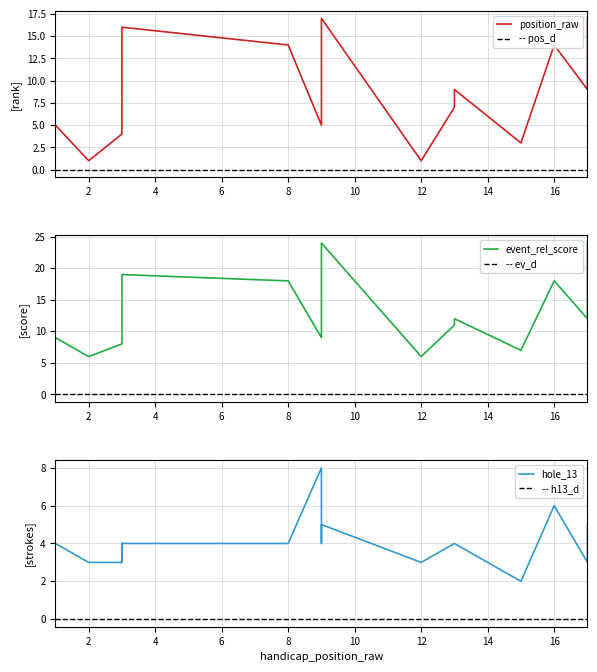

Between 3 and 3, which is larger?

3